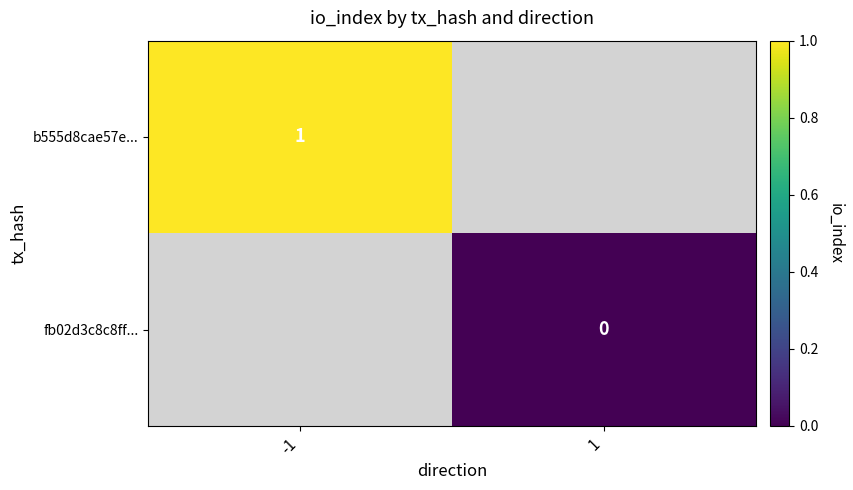

Is it true that b555d8cae57e... equals 1 at -1?

True